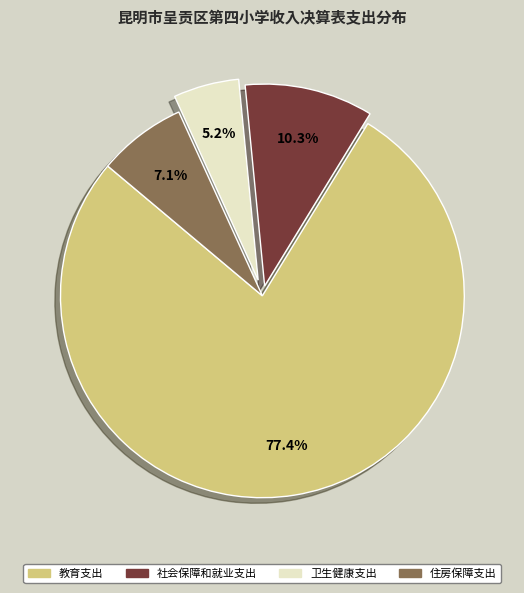

To the nearest percent, what is the combined percentage of 住房保障支出 and 卫生健康支出?

12%